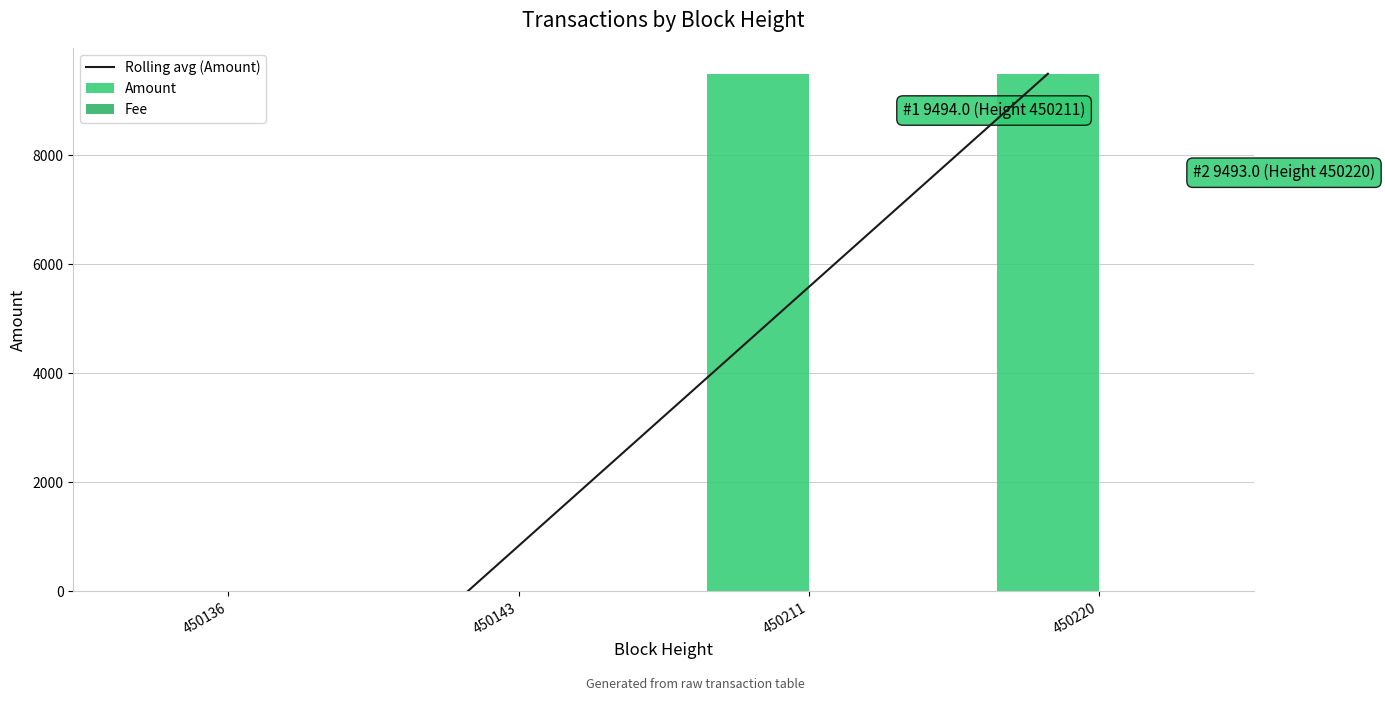

The chart shows a value of 4 at 450143. True or false?

False